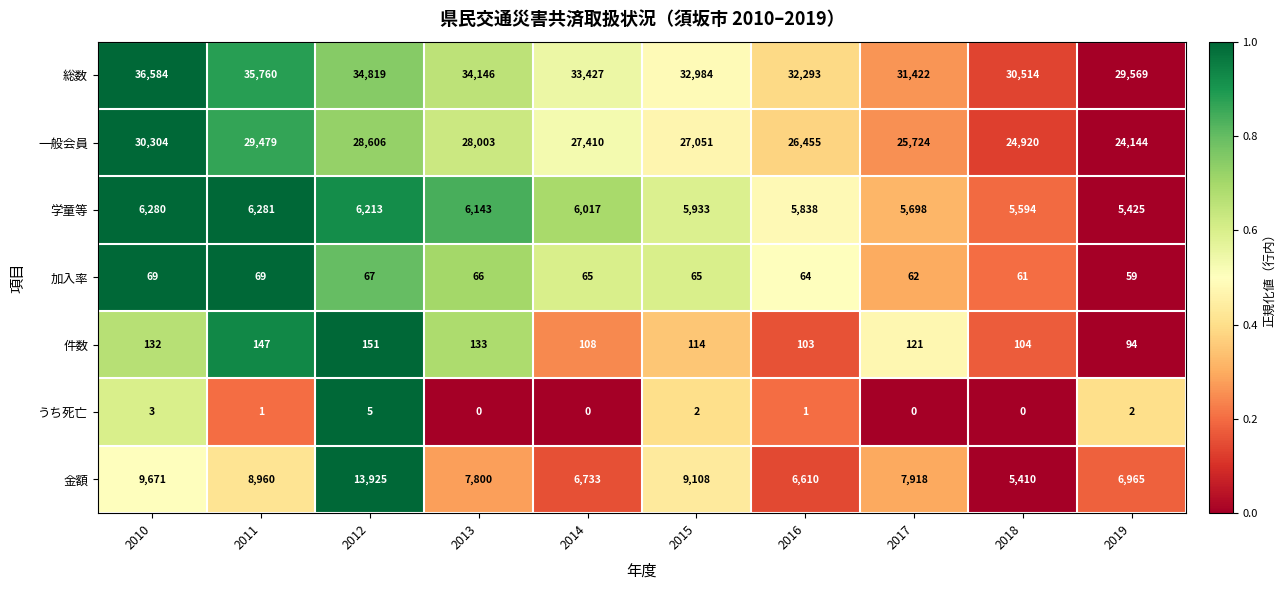

Which category has the highest value in the 一般会員 series?

2010